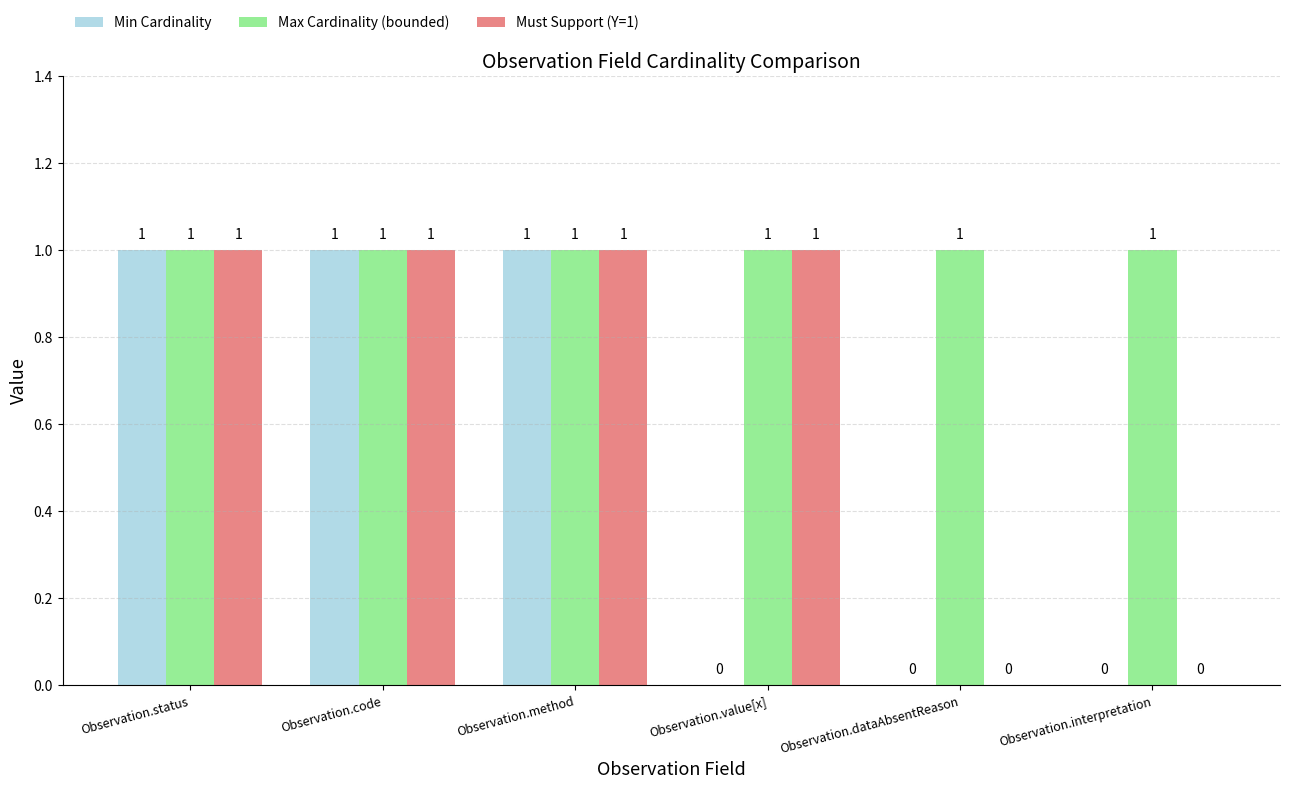

Is the value of Max Cardinality (bounded) at Observation.interpretation greater than the value of Min Cardinality at Observation.interpretation?

Yes